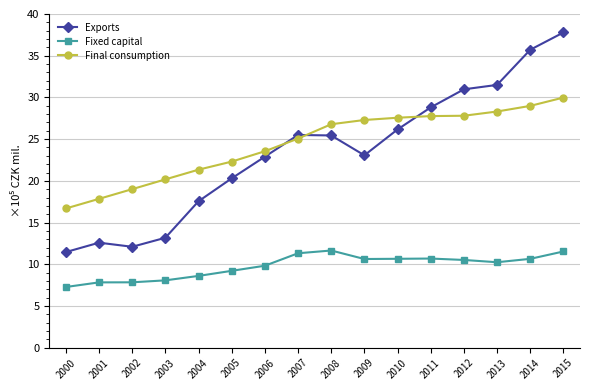

True or false: Fixed capital has more than 0 points higher than both neighbors.

True